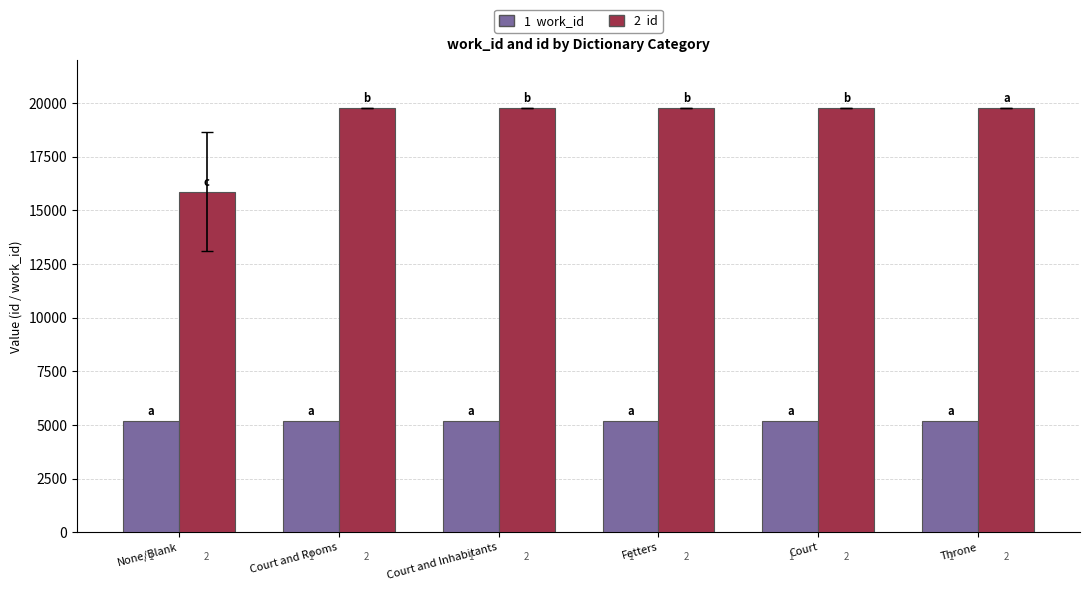

Are the bars horizontal?

No